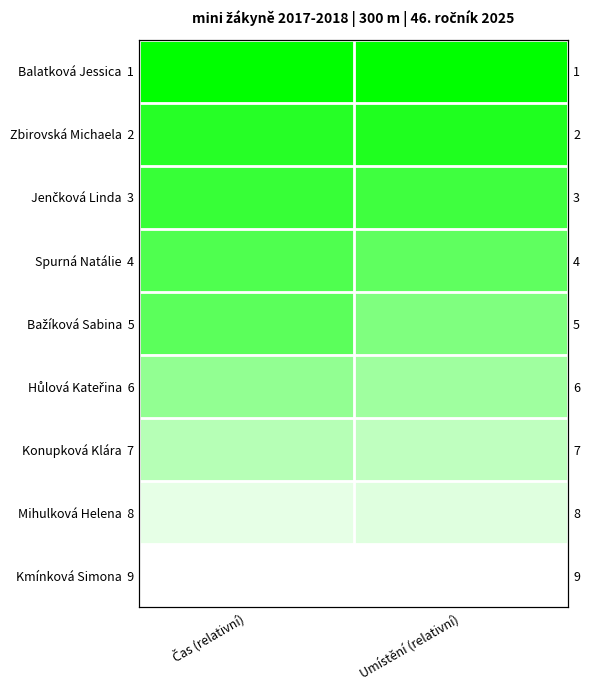

Rank the categories by Bažíková Sabina 5 value from lowest to highest.

Umístění (relativní), Čas (relativní)